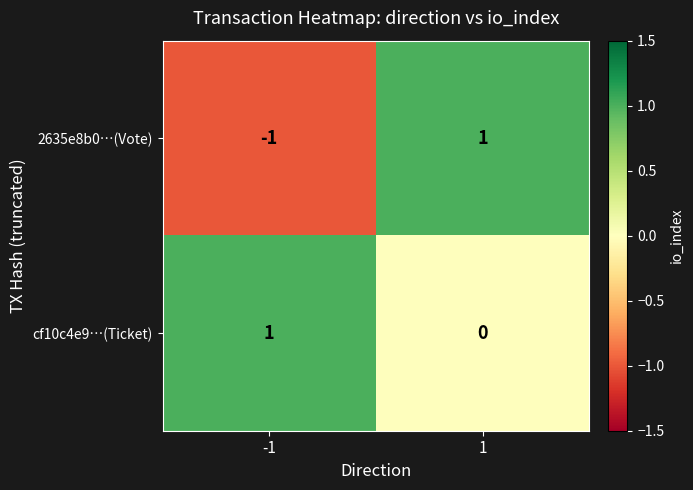

Which series has the largest total across all categories?

cf10c4e9…(Ticket)